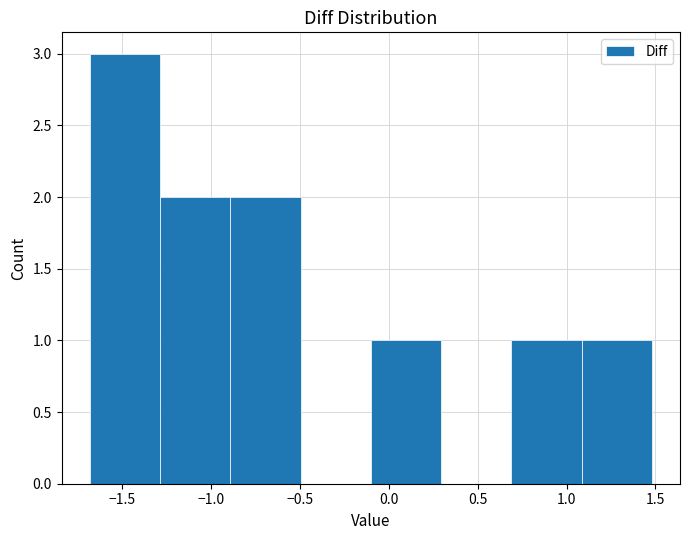

Which range on the x-axis has the tallest bar?

-1.680 to -1.285